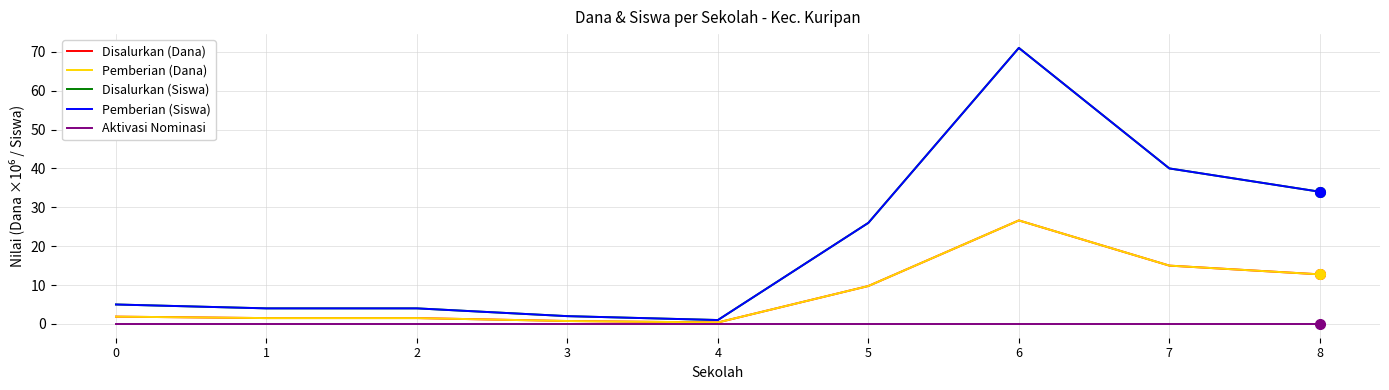

What is the total value across all series at 1?

11.0